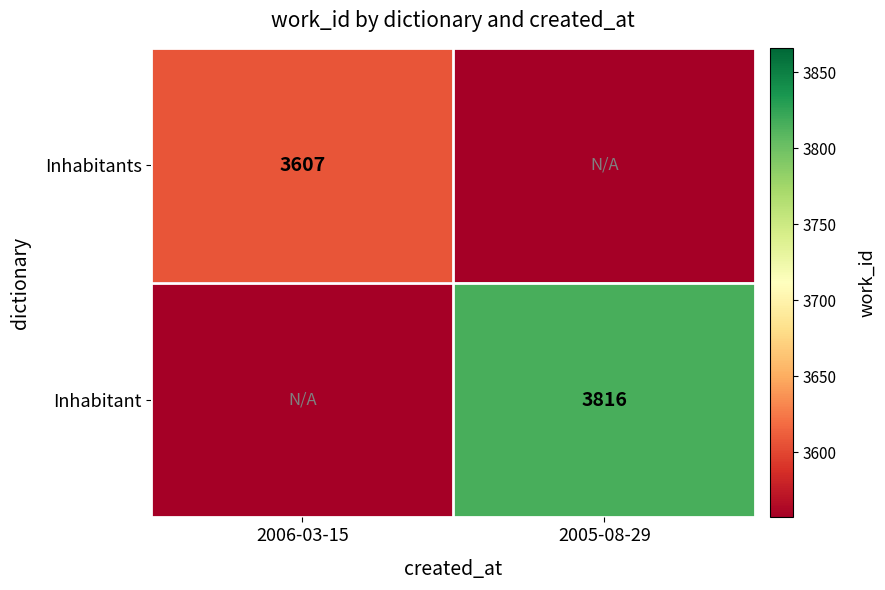

The value of Inhabitants at 2006-03-15 is 1754. True or false?

False